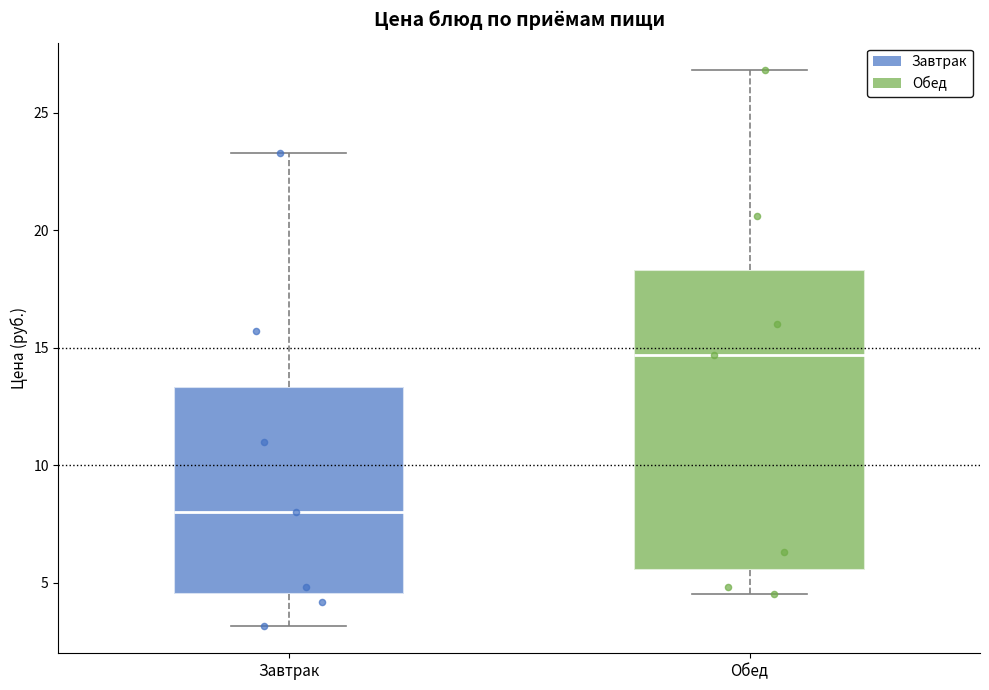

Where is the upper edge of the box for Обед on the y-axis? The values are not printed on the chart, so give them approximately, as read against the axis.

18.5